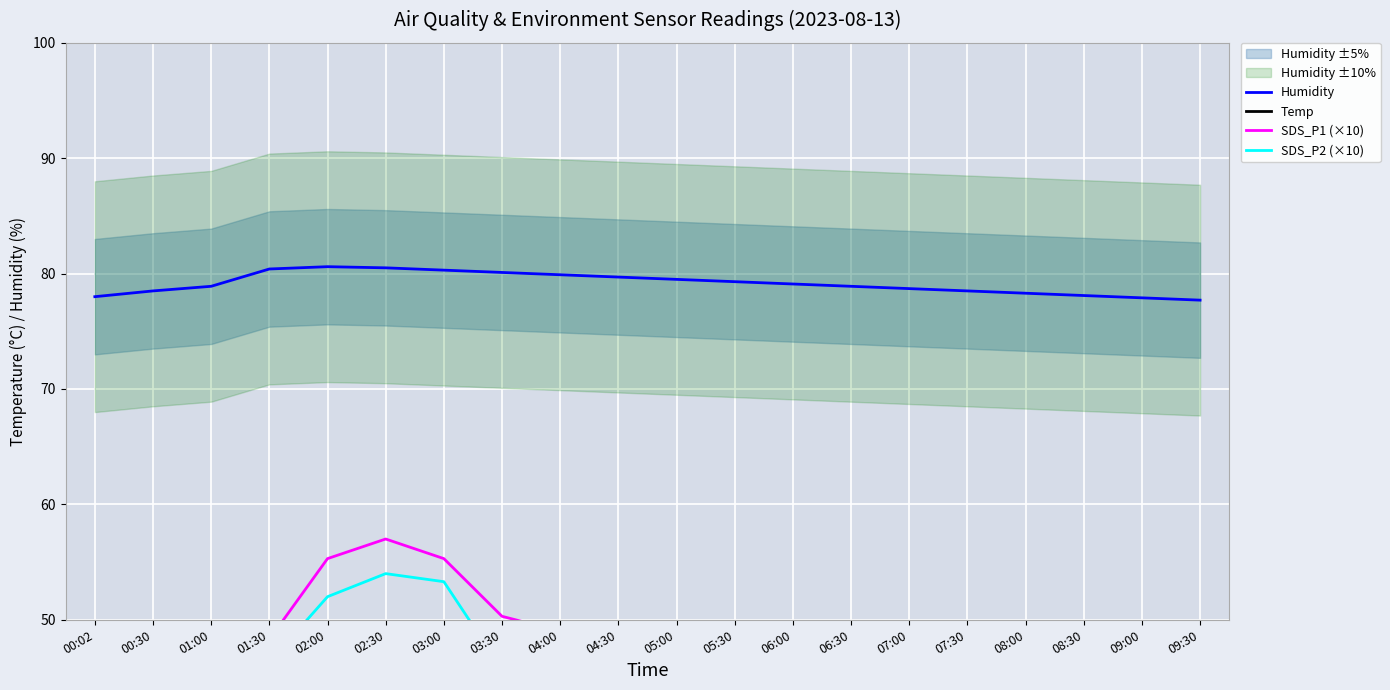

What is the approximate value of SDS_P1 (×10) at 08:30?

40.7